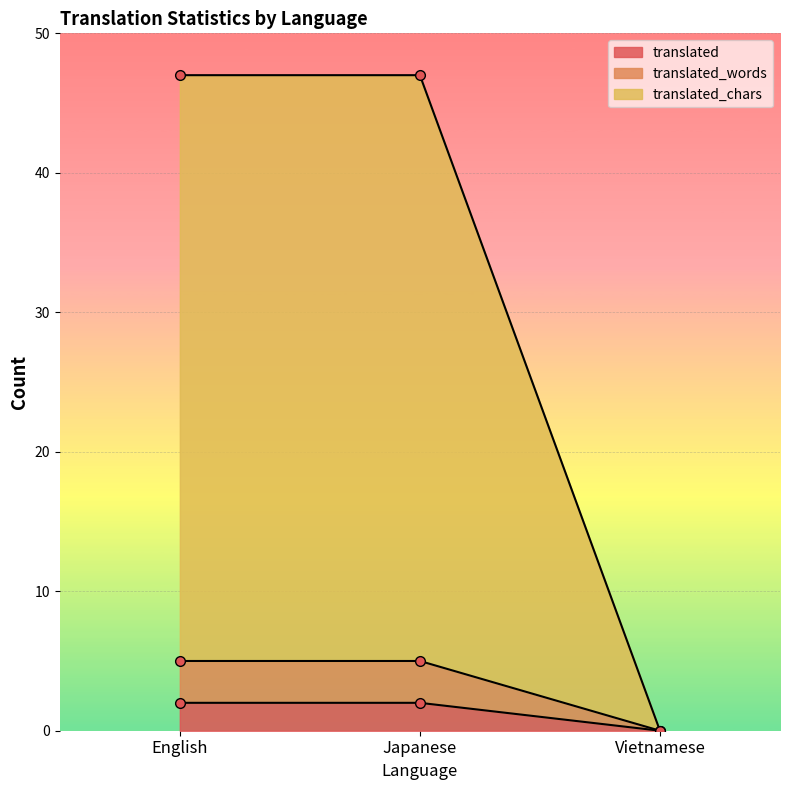

What is the difference between the highest and lowest values at Japanese?

45